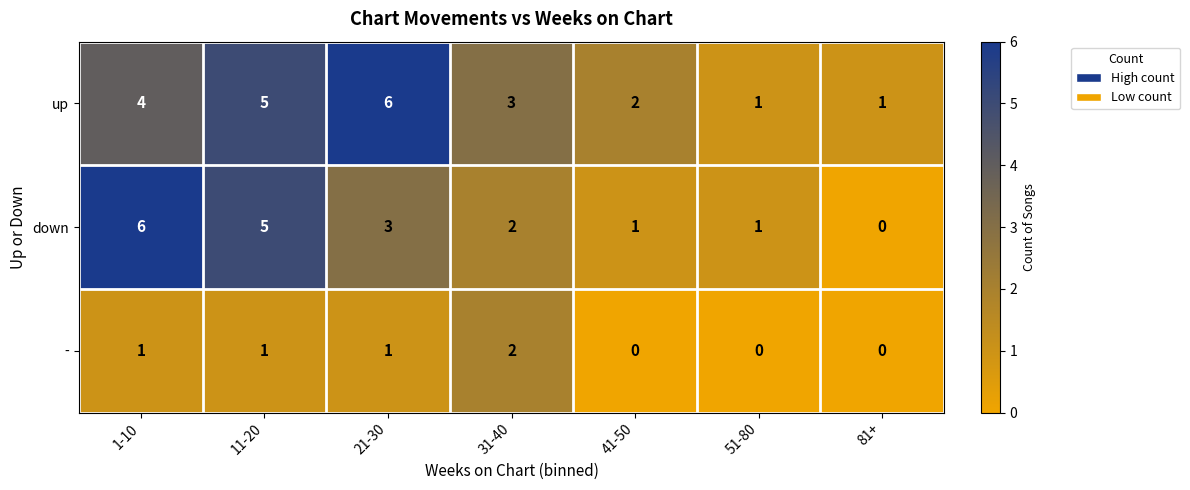

Reading left to right, extract all data points from this chart.

up: 4	5	6	3	2	1	1
down: 6	5	3	2	1	1	0
-: 1	1	1	2	0	0	0